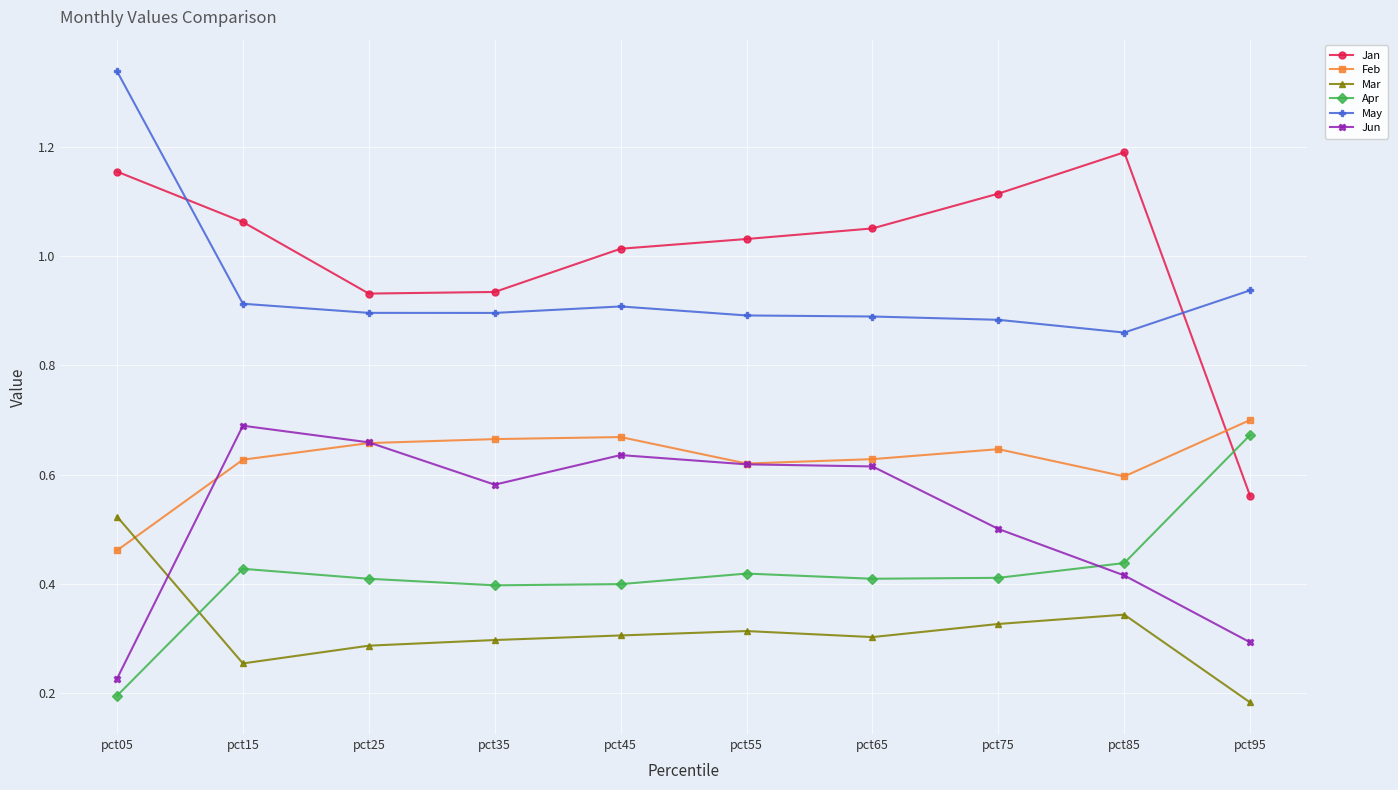

At how many categories does at least one series exceed 1?

7